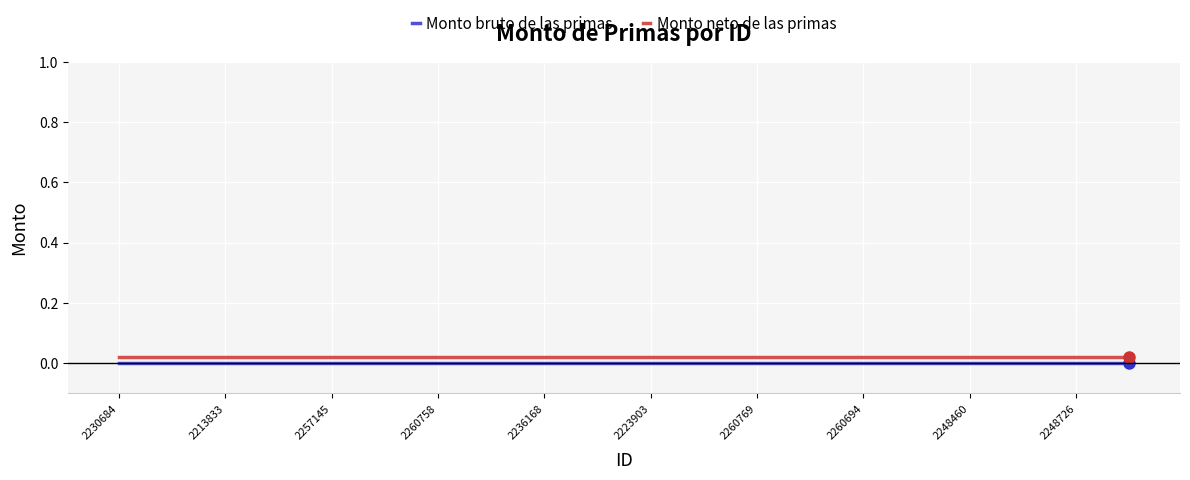

True or false: Monto bruto de las primas and Monto neto de las primas cross at least once.

False